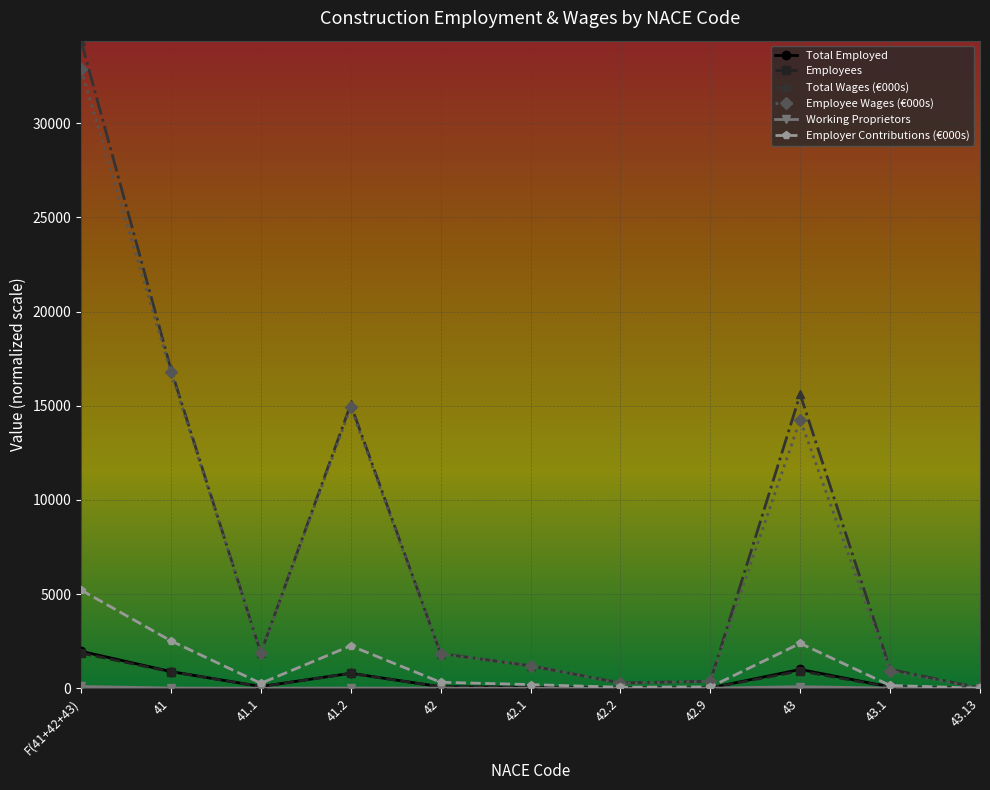

At how many categories does at least one series exceed 10145?

4